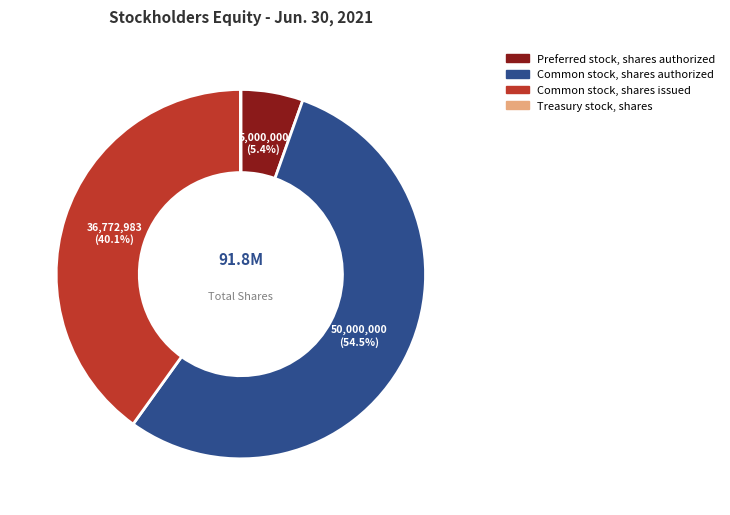

To the nearest percent, what percentage of the pie is Common stock, shares issued?

40%